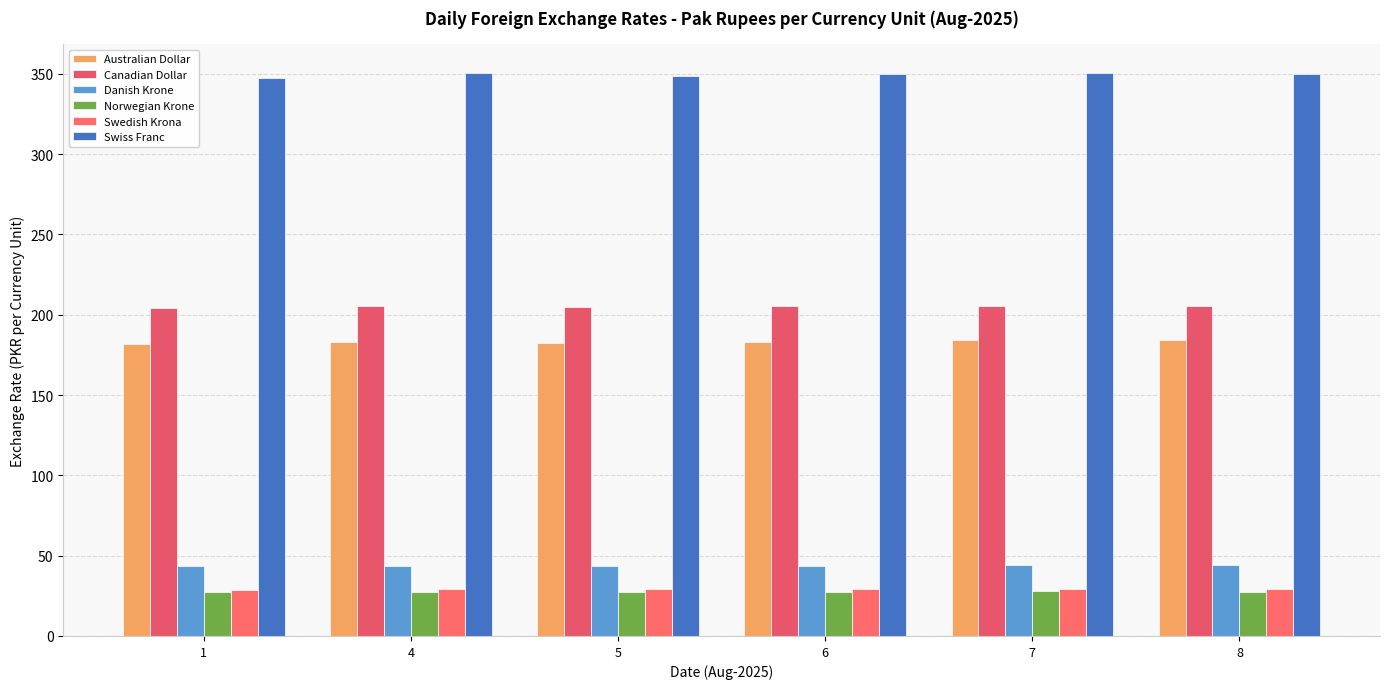

At which label is Danish Krone closest to 43?

1